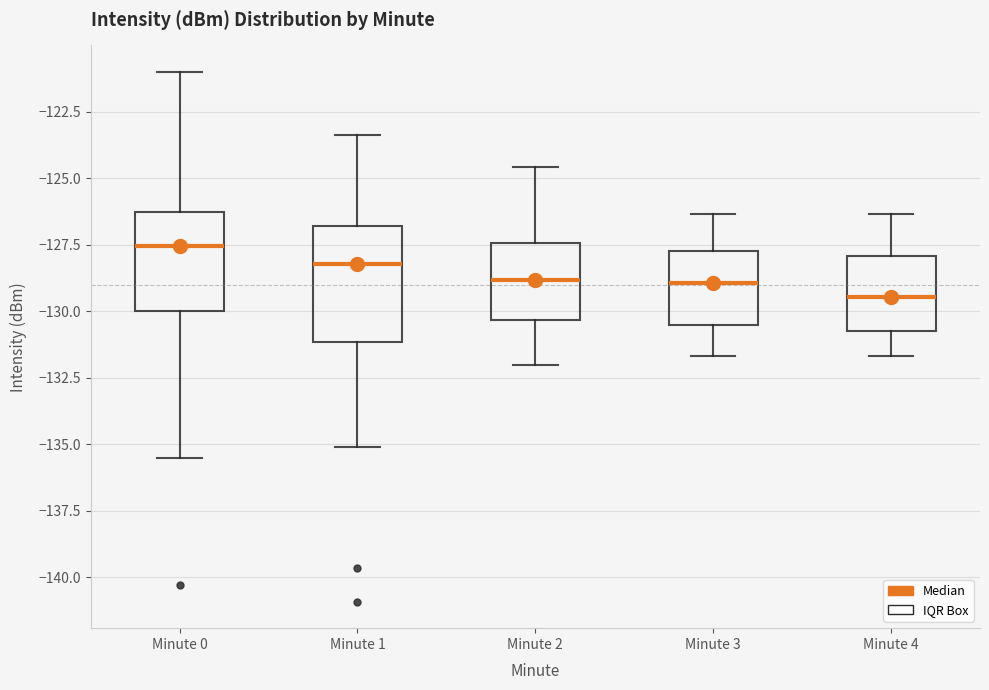

Where is the lower edge of the box for Minute 1 on the y-axis? The values are not printed on the chart, so give them approximately, as read against the axis.

-131.0